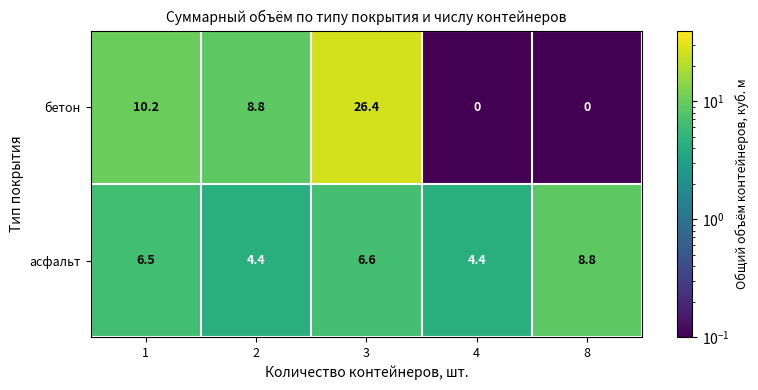

Reading left to right, list all the values displayed in this chart.

бетон: 10.2	8.8	26.4	0.0	0.0
асфальт: 6.5	4.4	6.6	4.4	8.8